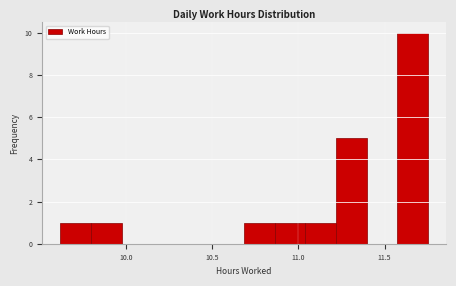

Read against the x-axis, roughly where is the centre of the tallest bar?

11.65